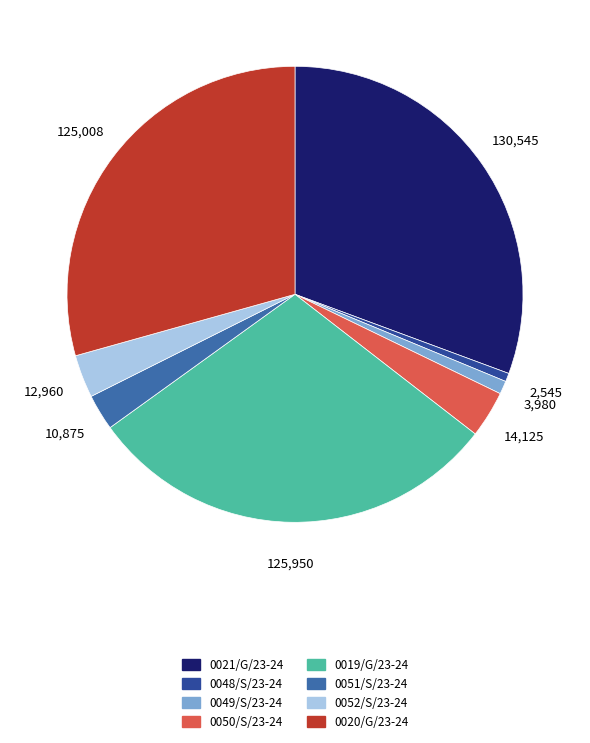

Which slice is the largest?

0021/G/23-24